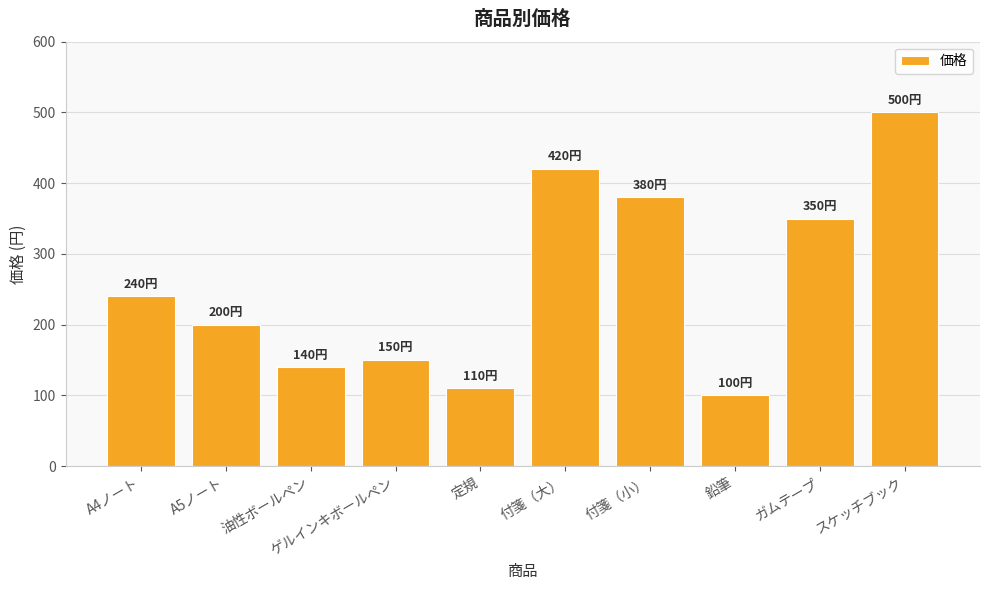

Which label corresponds to the largest value in the chart?

スケッチブック